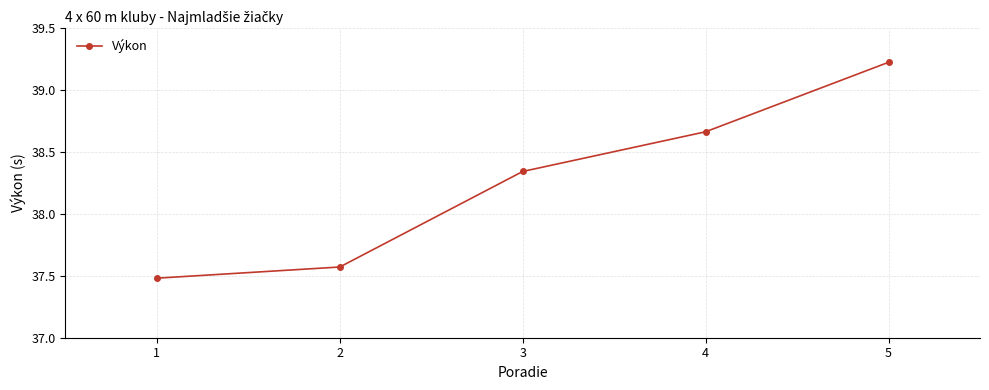

How many categories are shown in the chart?

5